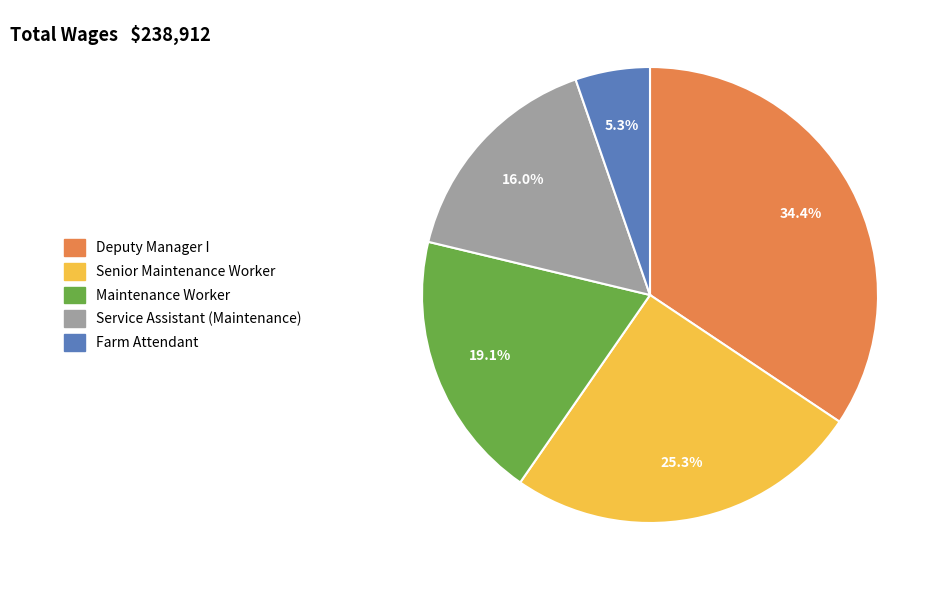

The Deputy Manager I slice represents 40% of the pie. True or false?

False